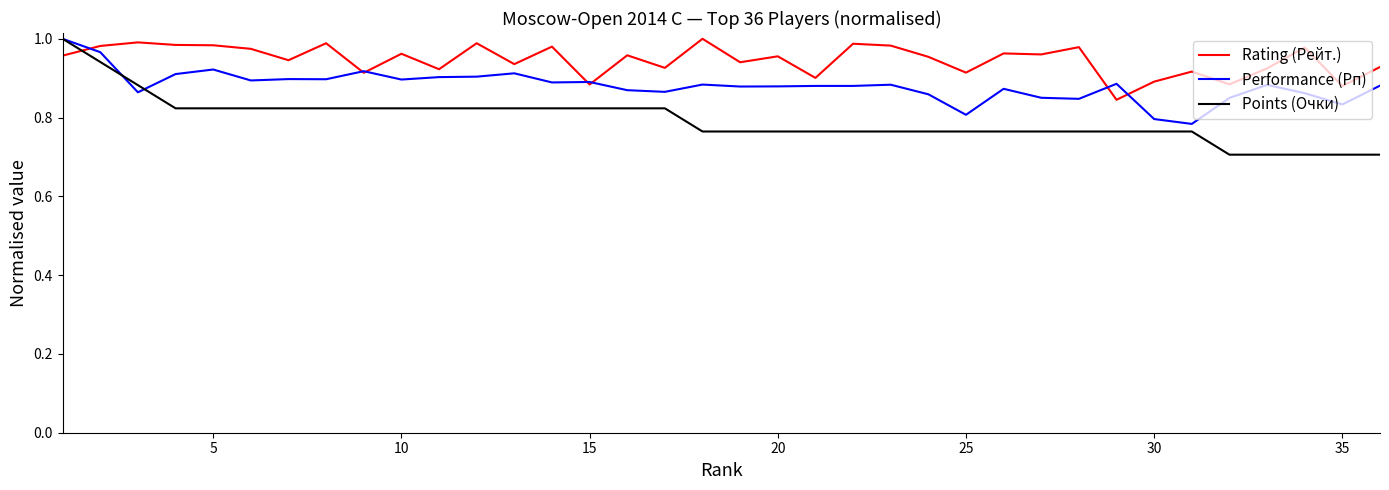

Which series has the widest spread of values?

Points (Очки)